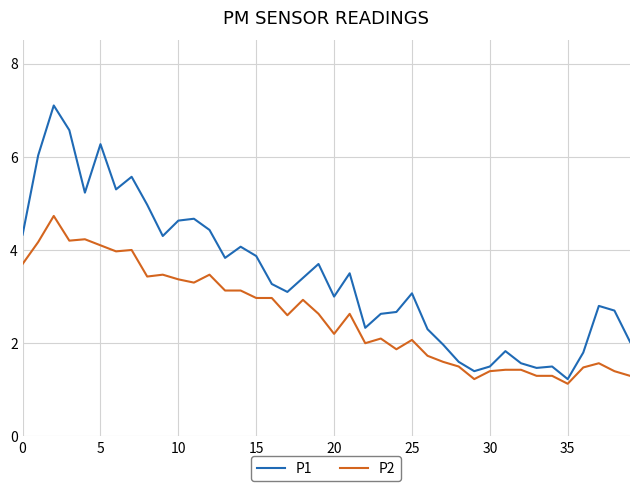

List the series in order of their overall mean, highest first.

P1, P2